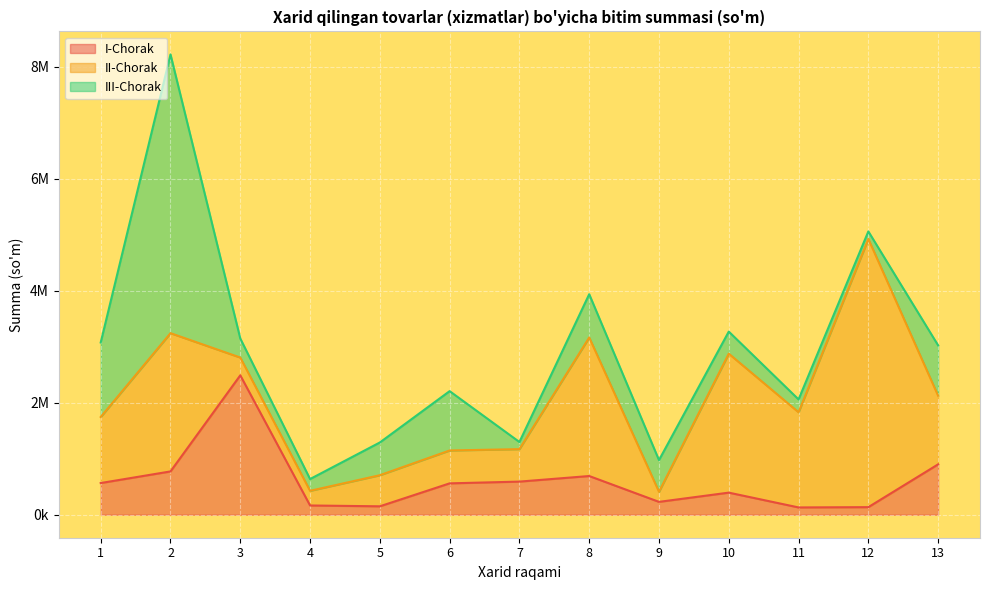

What is the difference between the II-Chorak values at 13 and 3?

907224